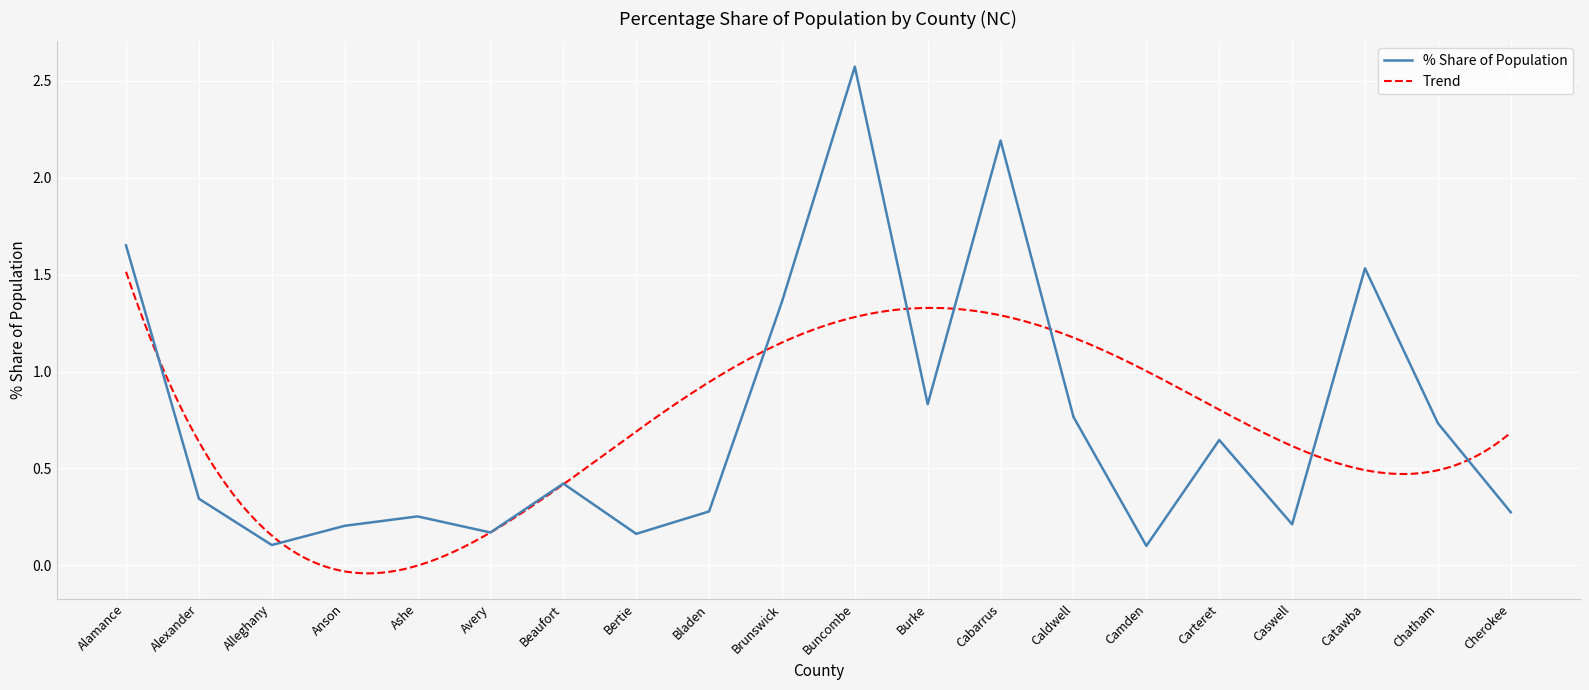

Rank the categories by value from lowest to highest.

Camden, Alleghany, Bertie, Avery, Anson, Caswell, Ashe, Cherokee, Bladen, Alexander, Beaufort, Carteret, Chatham, Caldwell, Burke, Brunswick, Catawba, Alamance, Cabarrus, Buncombe